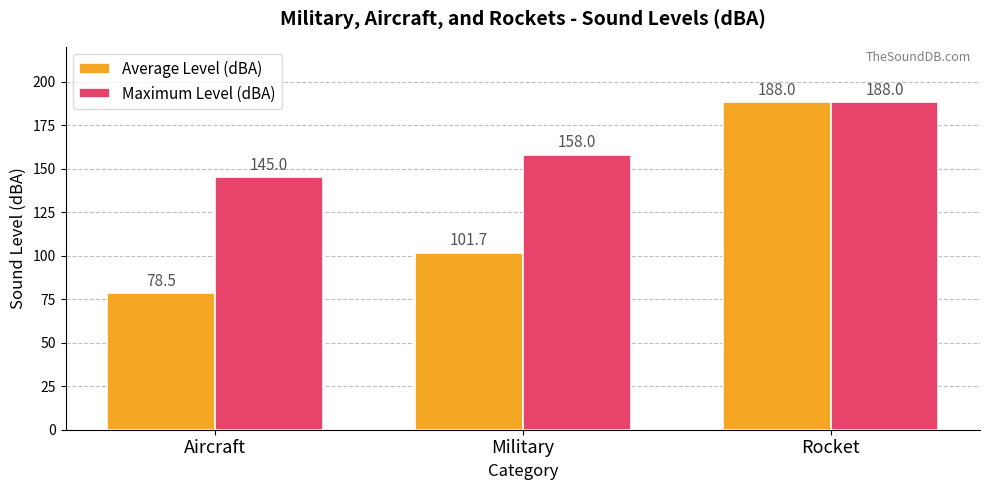

Is the value of Average Level (dBA) at Military greater than the value of Maximum Level (dBA) at Military?

No